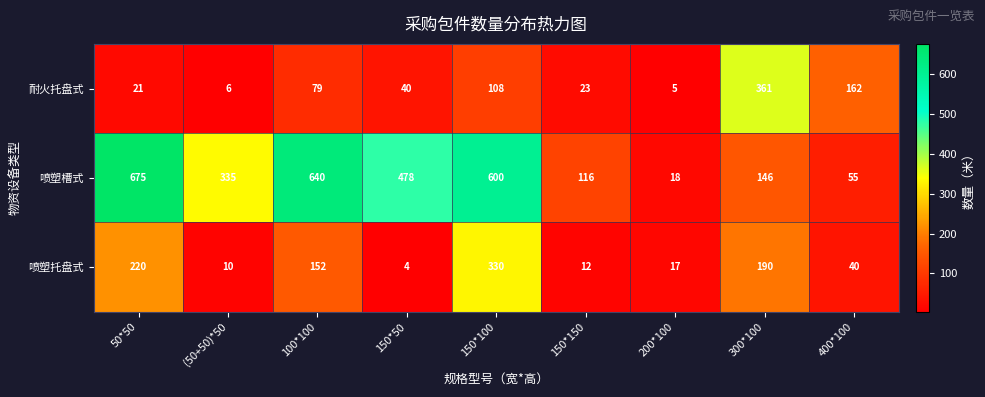

What is the difference between the maximum and second lowest values in the 喷塑槽式 series?

620